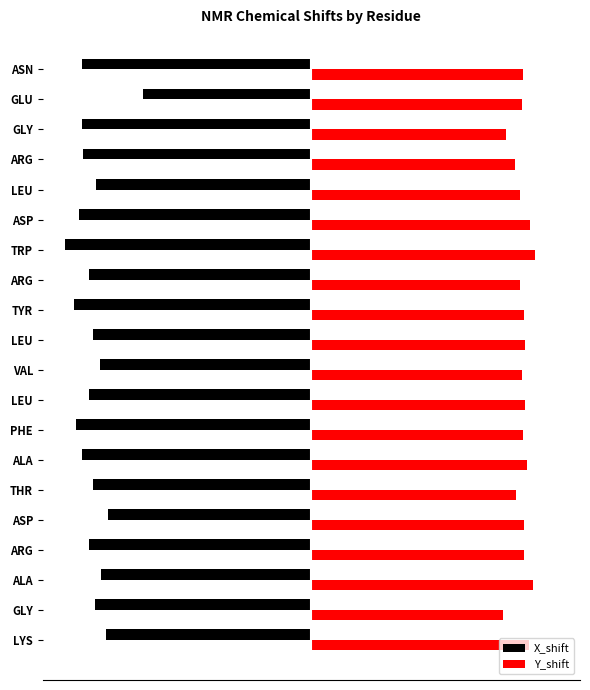

How many bars are there in total?

40